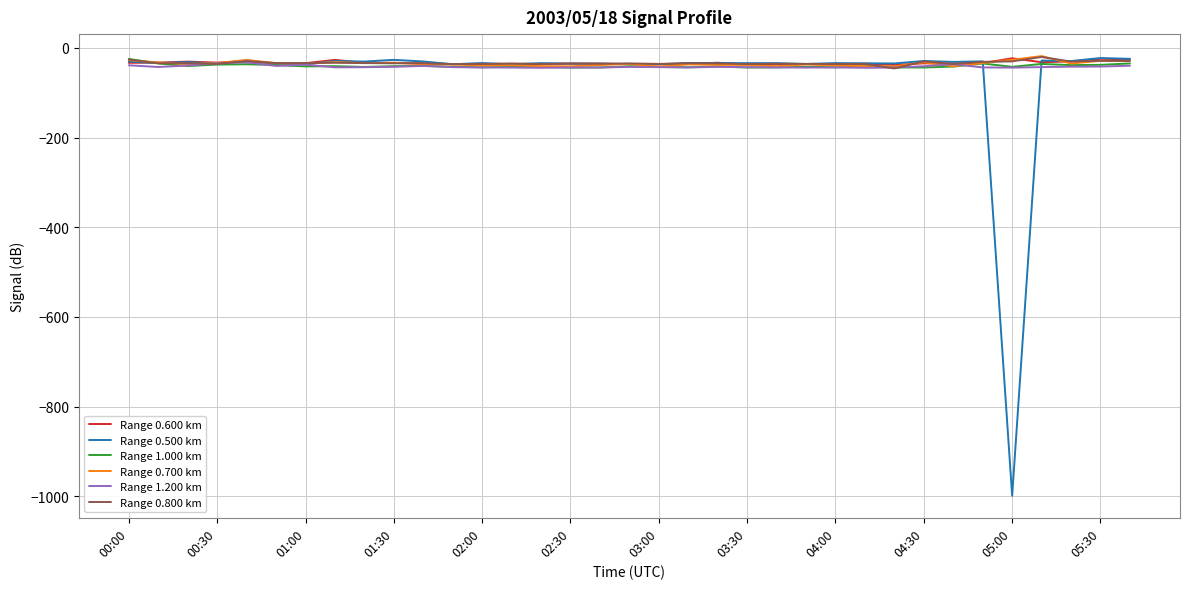

Which series has the widest spread of values?

Range 0.500 km